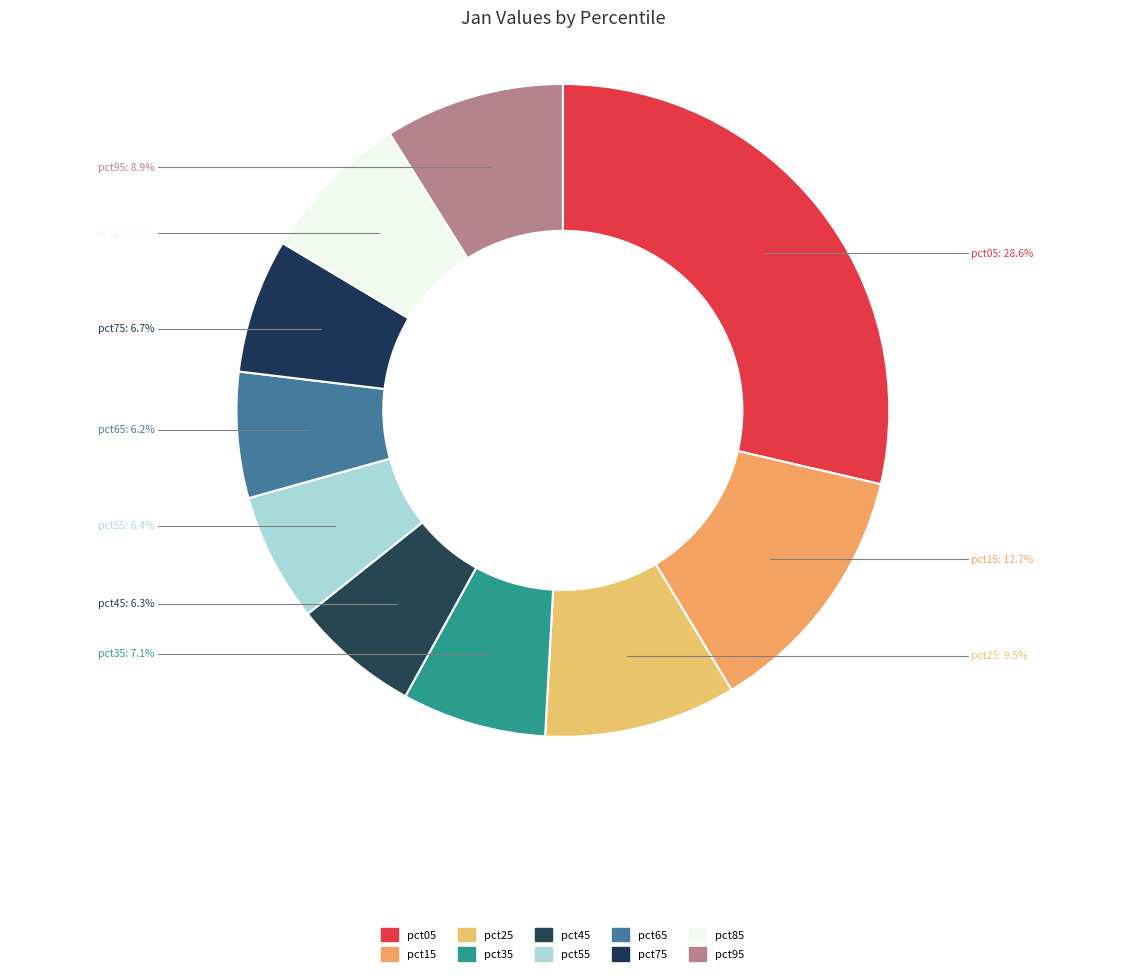

The pct35 slice represents 7% of the pie. True or false?

True